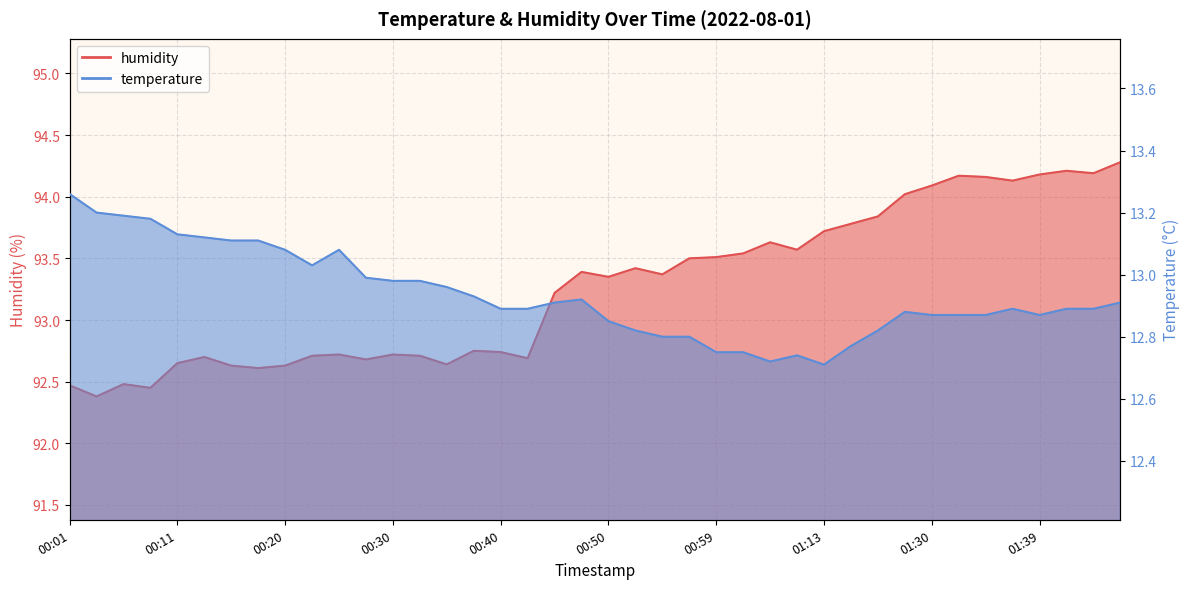

Reading right to left, what are all the values shown in this chart?

temperature: 01:47=12.9	01:44=12.9	01:42=12.9	01:39=12.9	01:37=12.9	01:34=12.9	01:32=12.9	01:30=12.9	01:26=12.9	01:18=12.8	01:16=12.8	01:13=12.7	01:07=12.7	01:04=12.7	01:02=12.8	00:59=12.8	00:57=12.8	00:54=12.8	00:52=12.8	00:50=12.8	00:47=12.9	00:45=12.9	00:42=12.9	00:40=12.9	00:37=12.9	00:35=13.0	00:33=13.0	00:30=13.0	00:28=13.0	00:25=13.1	00:23=13.0	00:20=13.1	00:18=13.1	00:15=13.1	00:13=13.1	00:11=13.1	00:08=13.2	00:06=13.2	00:03=13.2	00:01=13.3
humidity: 01:47=94.3	01:44=94.2	01:42=94.2	01:39=94.2	01:37=94.1	01:34=94.2	01:32=94.2	01:30=94.1	01:26=94.0	01:18=93.8	01:16=93.8	01:13=93.7	01:07=93.6	01:04=93.6	01:02=93.5	00:59=93.5	00:57=93.5	00:54=93.4	00:52=93.4	00:50=93.3	00:47=93.4	00:45=93.2	00:42=92.7	00:40=92.7	00:37=92.8	00:35=92.6	00:33=92.7	00:30=92.7	00:28=92.7	00:25=92.7	00:23=92.7	00:20=92.6	00:18=92.6	00:15=92.6	00:13=92.7	00:11=92.7	00:08=92.5	00:06=92.5	00:03=92.4	00:01=92.5